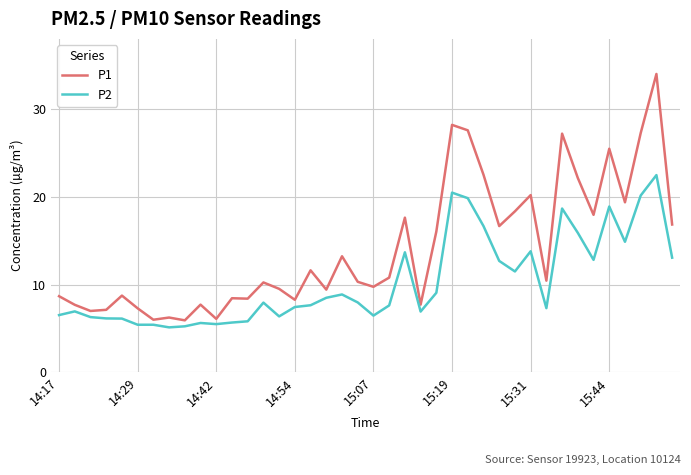

What are all the series names shown in the legend?

P1, P2